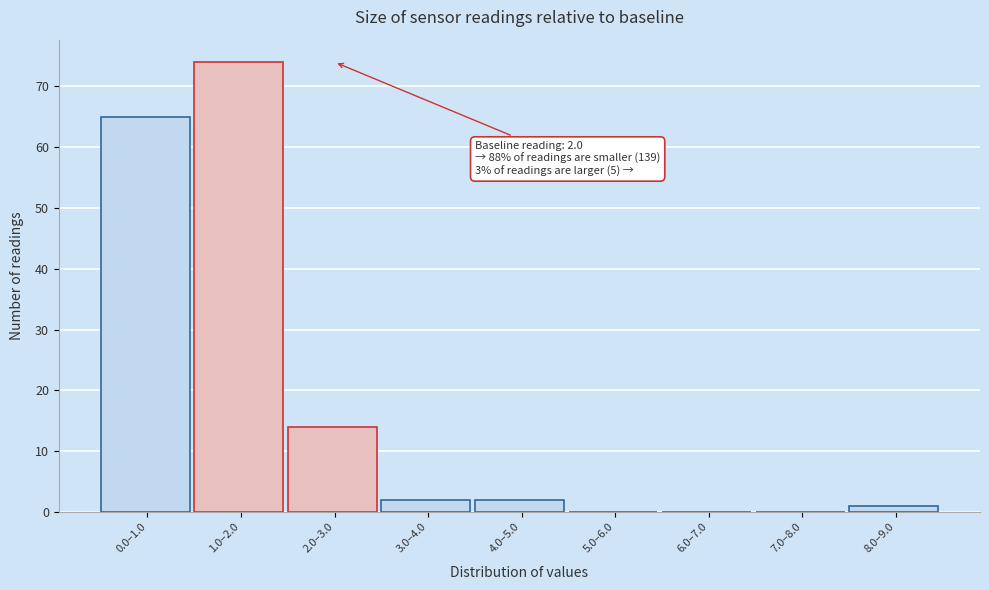

Reading left to right, list all the values displayed in this chart.

0.0–1.0=65	1.0–2.0=74	2.0–3.0=14	3.0–4.0=2	4.0–5.0=2	5.0–6.0=0	6.0–7.0=0	7.0–8.0=0	8.0–9.0=1